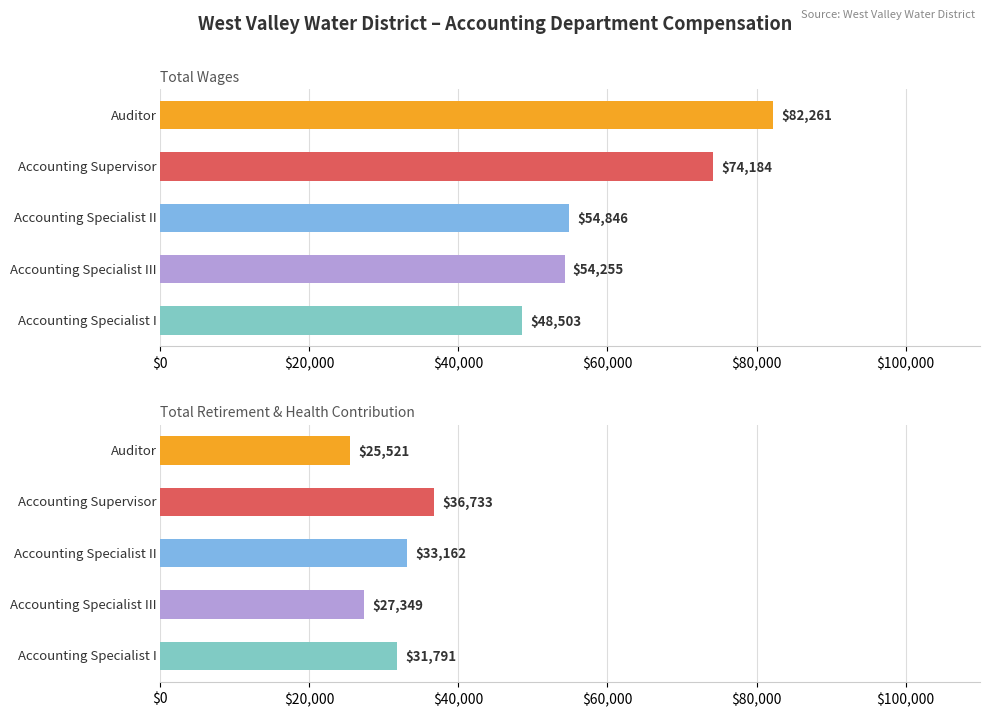

Reading left to right, what are all the values shown in this chart?

Total Wages: 82261	74184	54846	54255	48503
Total Retirement & Health Contribution: 25521	36733	33162	27349	31791